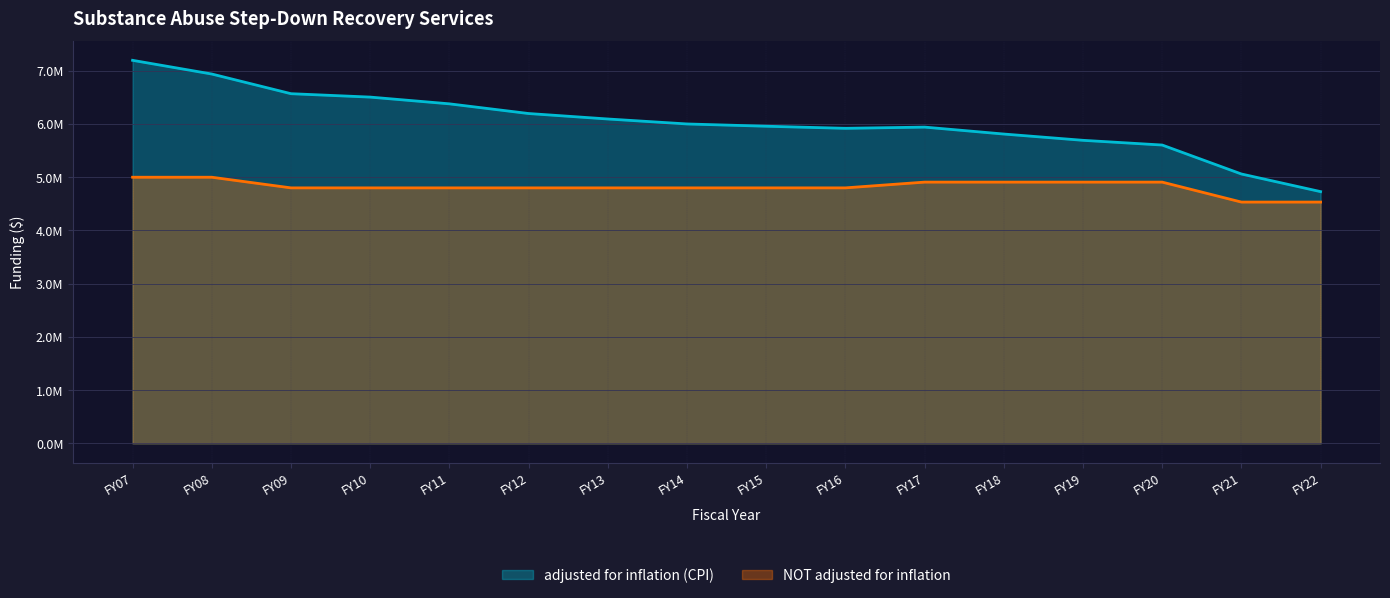

What is the maximum value shown in the chart?

7196412